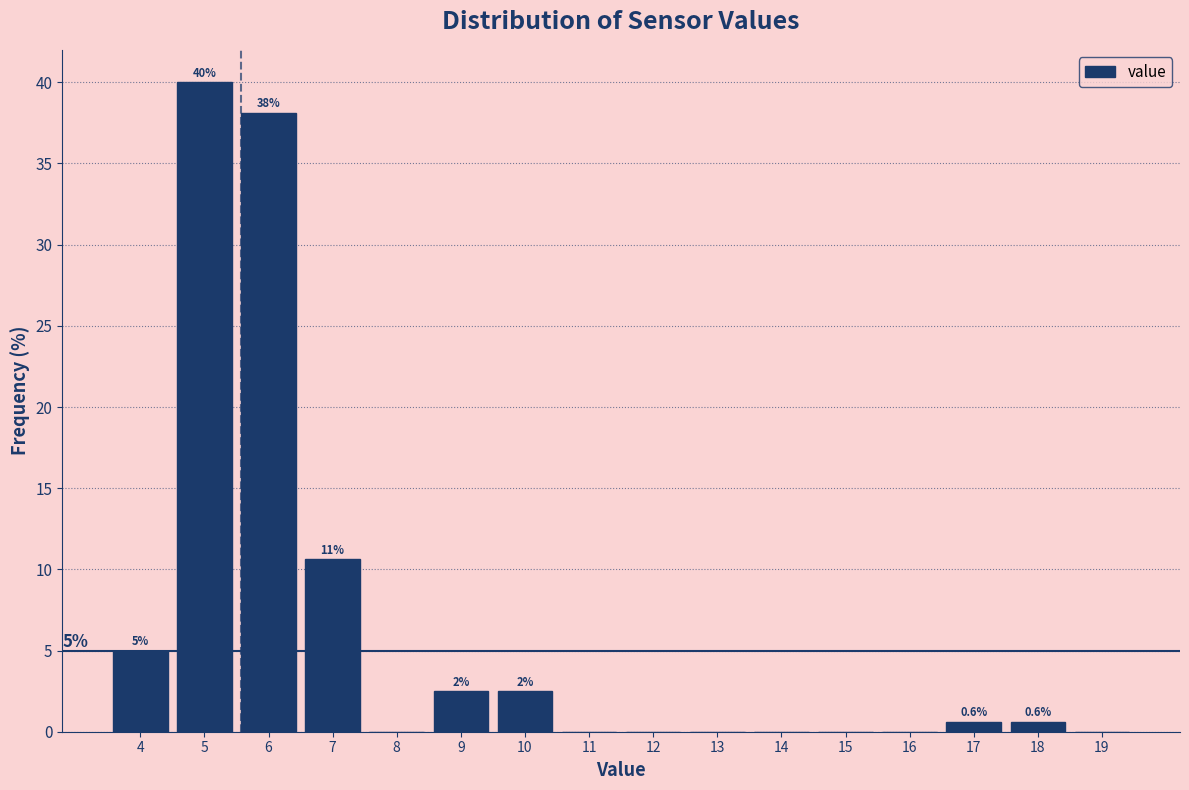

Over which range of the x-axis is the bar tallest?

4.5 to 5.5